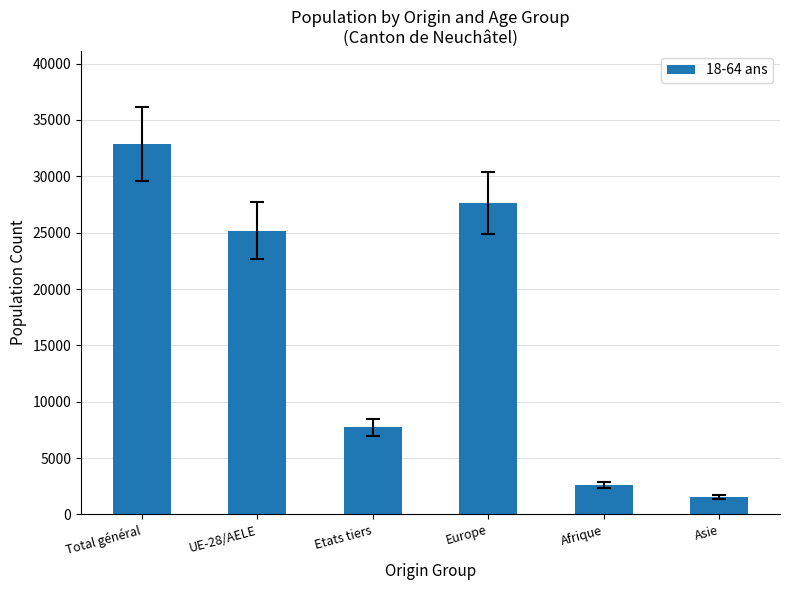

Rank the categories by value from lowest to highest.

Asie, Afrique, Etats tiers, UE-28/AELE, Europe, Total général